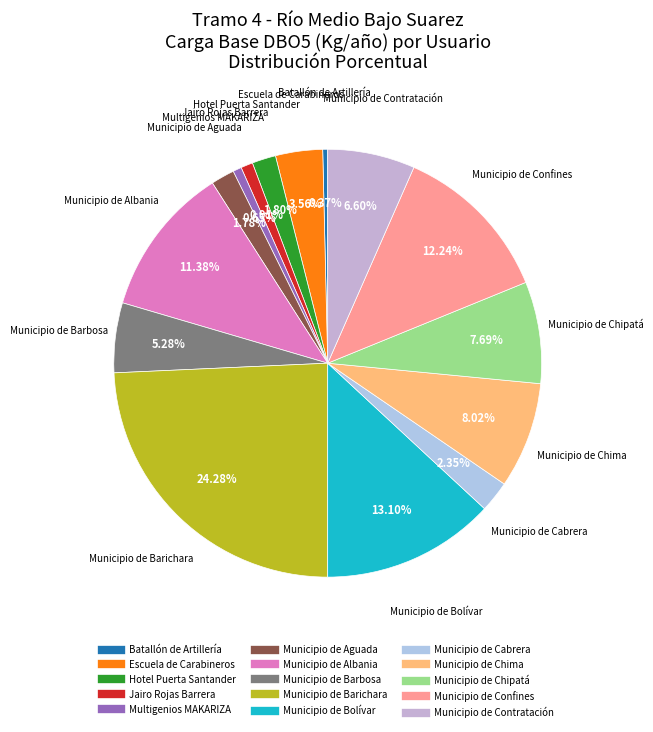

What is the largest slice in the pie chart?

Municipio de Barichara